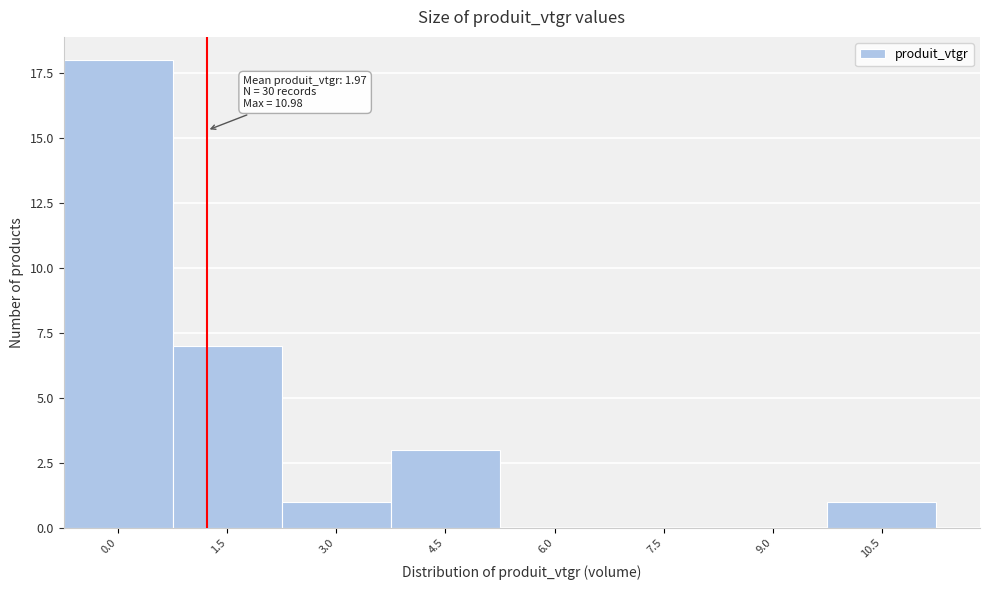

Reading left to right, what are all the values shown in this chart?

0.0=18	1.5=7	3.0=1	4.5=3	6.0=0	7.5=0	9.0=0	10.5=1